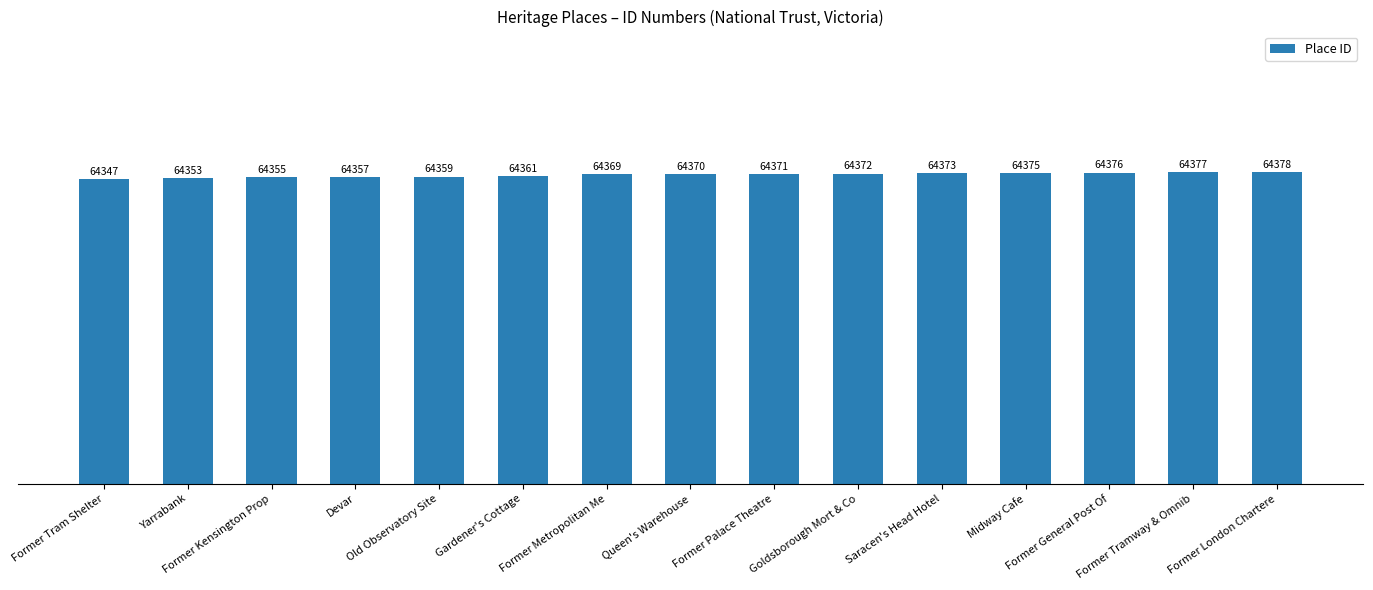

Does the chart contain stacked bars?

No